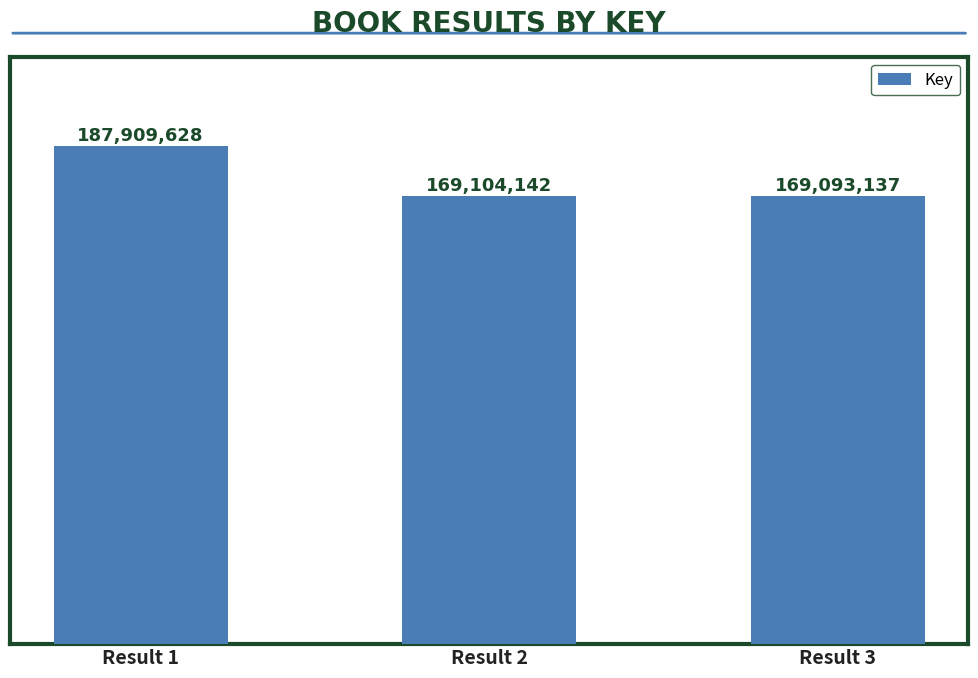

The value at Result 1 is 272687234. True or false?

False